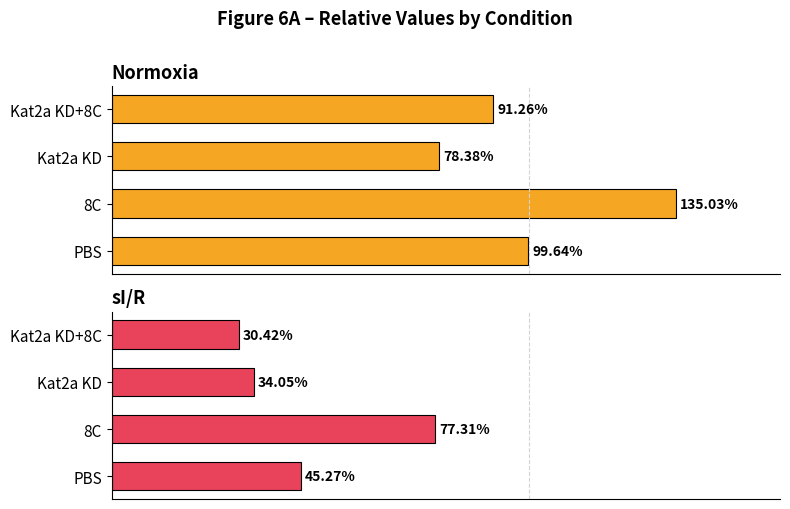

True or false: Normoxia has a value of 21.0 at Kat2a KD.

False